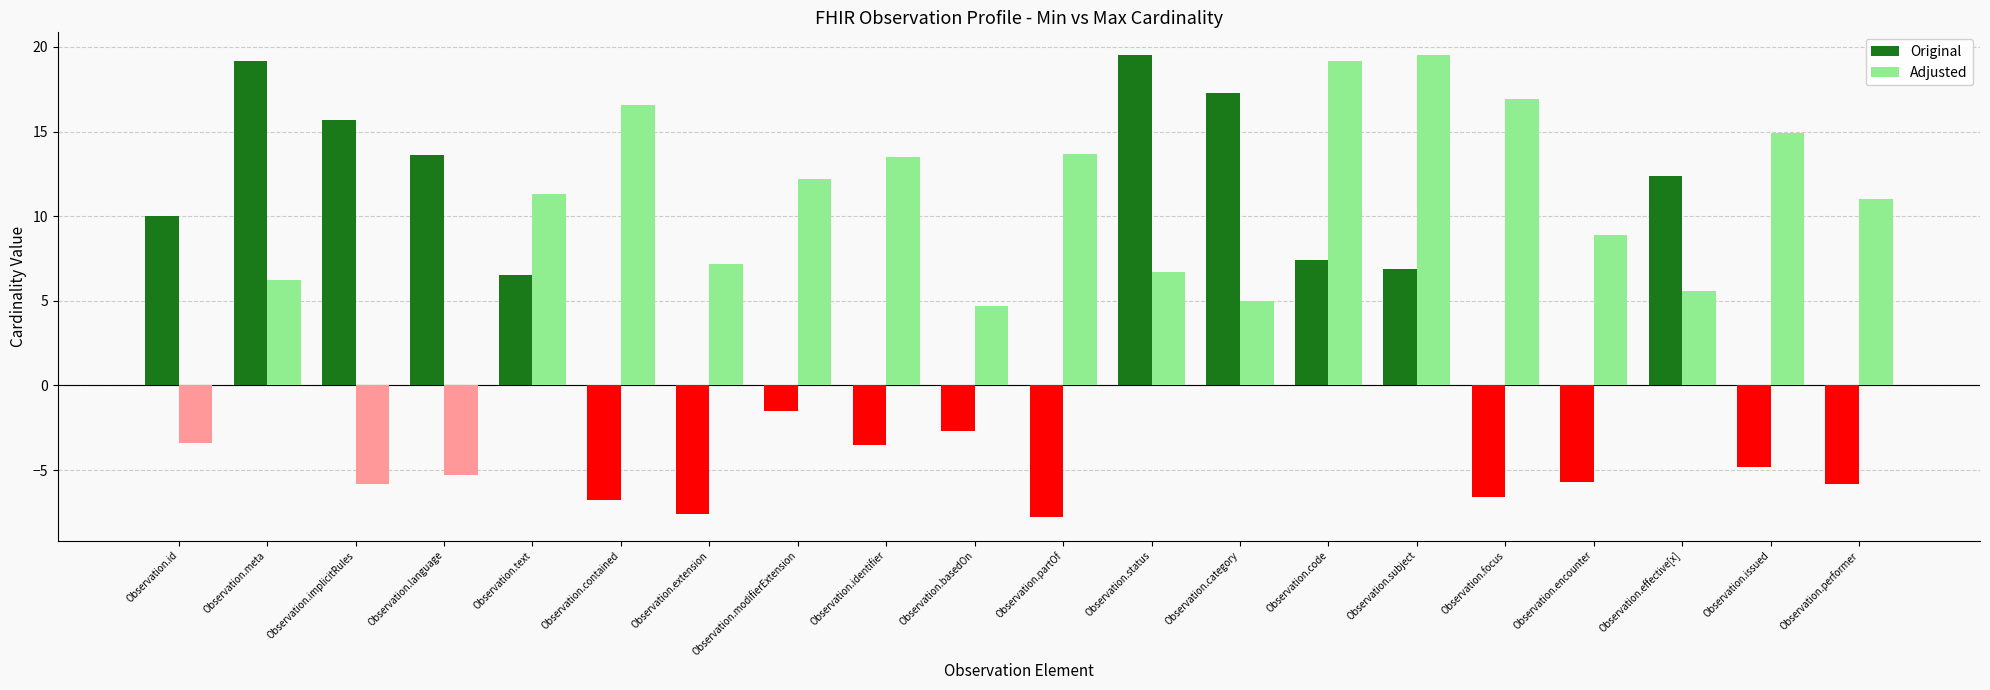

What is the total value across all series at Observation.subject?

26.4